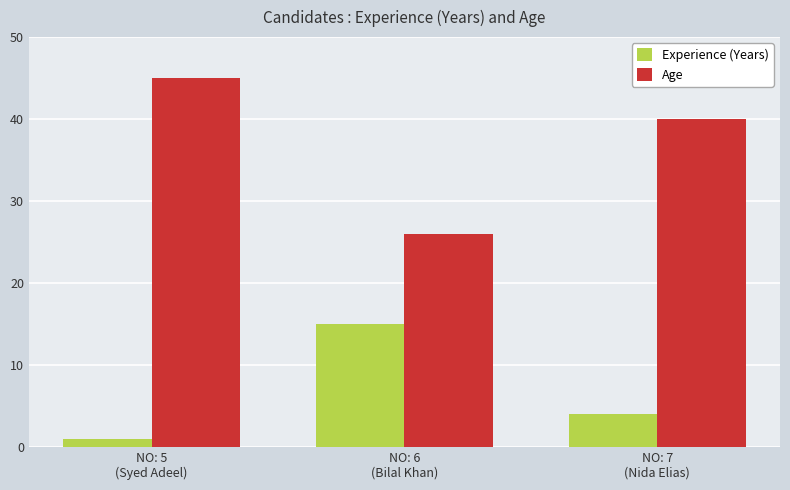

Rank the categories by Age value from lowest to highest.

NO: 6
(Bilal Khan), NO: 7
(Nida Elias), NO: 5
(Syed Adeel)